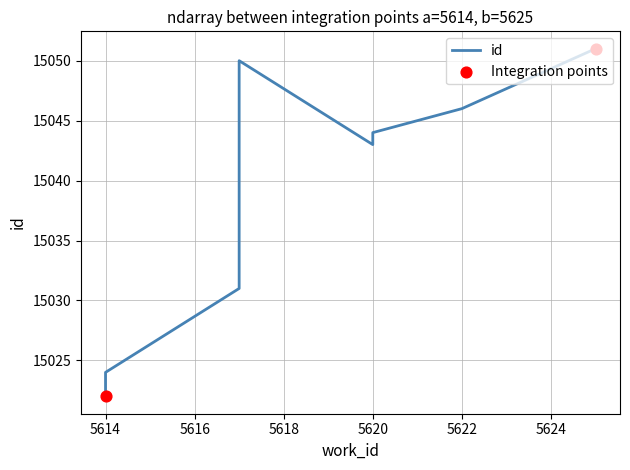

Between 2 and 4, which is larger?

4